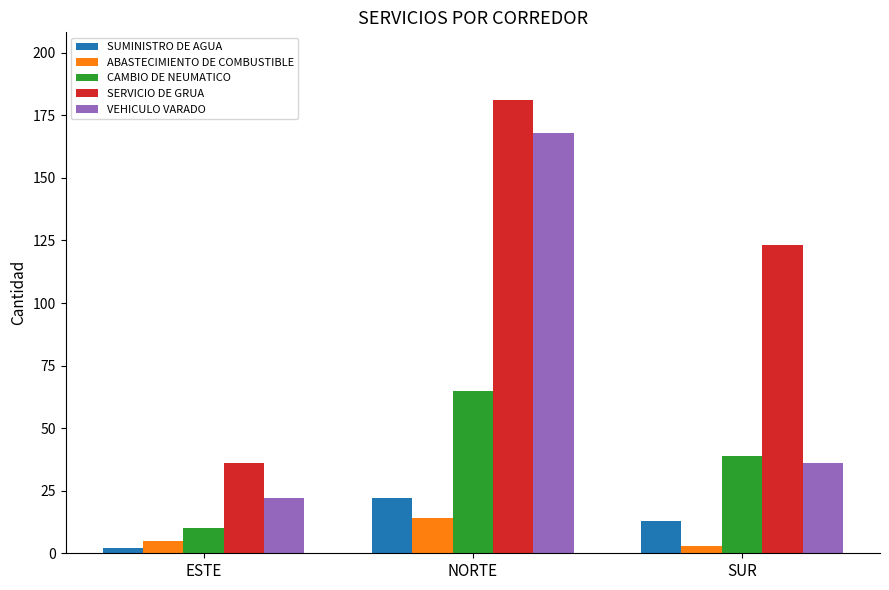

The VEHICULO VARADO series shows 36 at SUR. True or false?

True